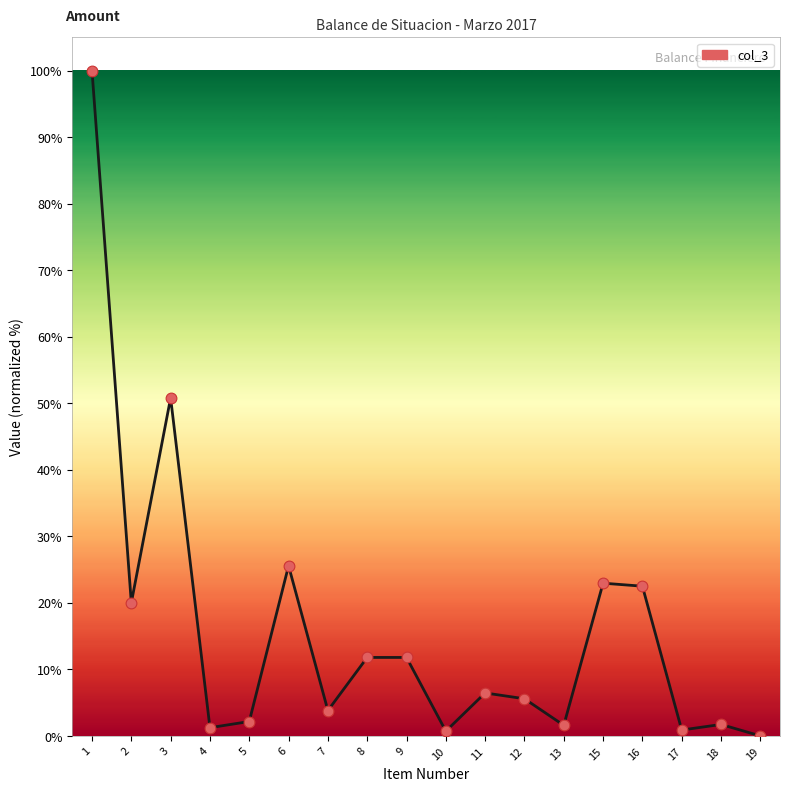

Between 3 and 13, which is larger?

3